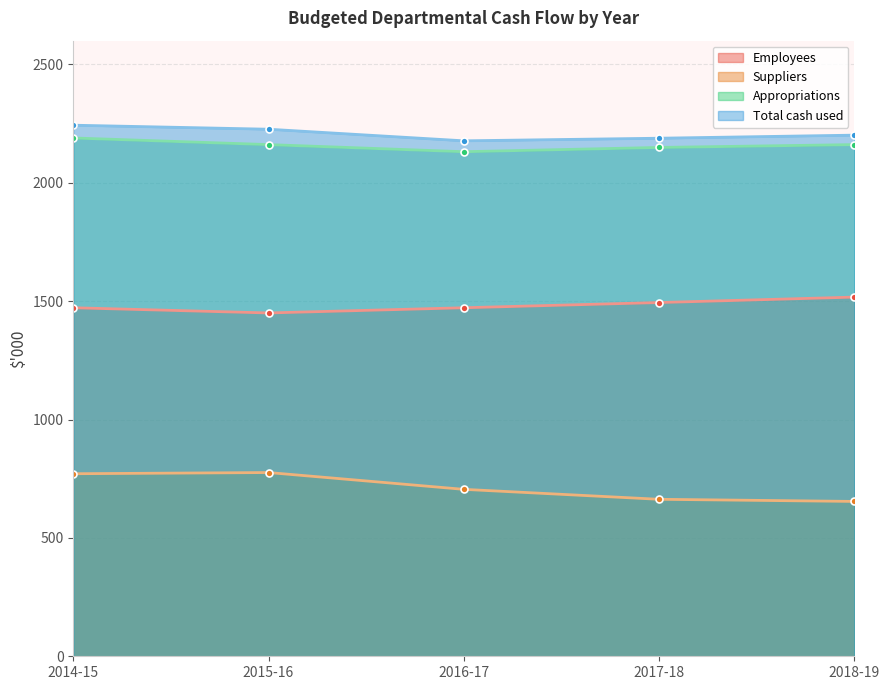

Is the value of Employees at 2015-16 greater than the value of Total cash used at 2018-19?

No